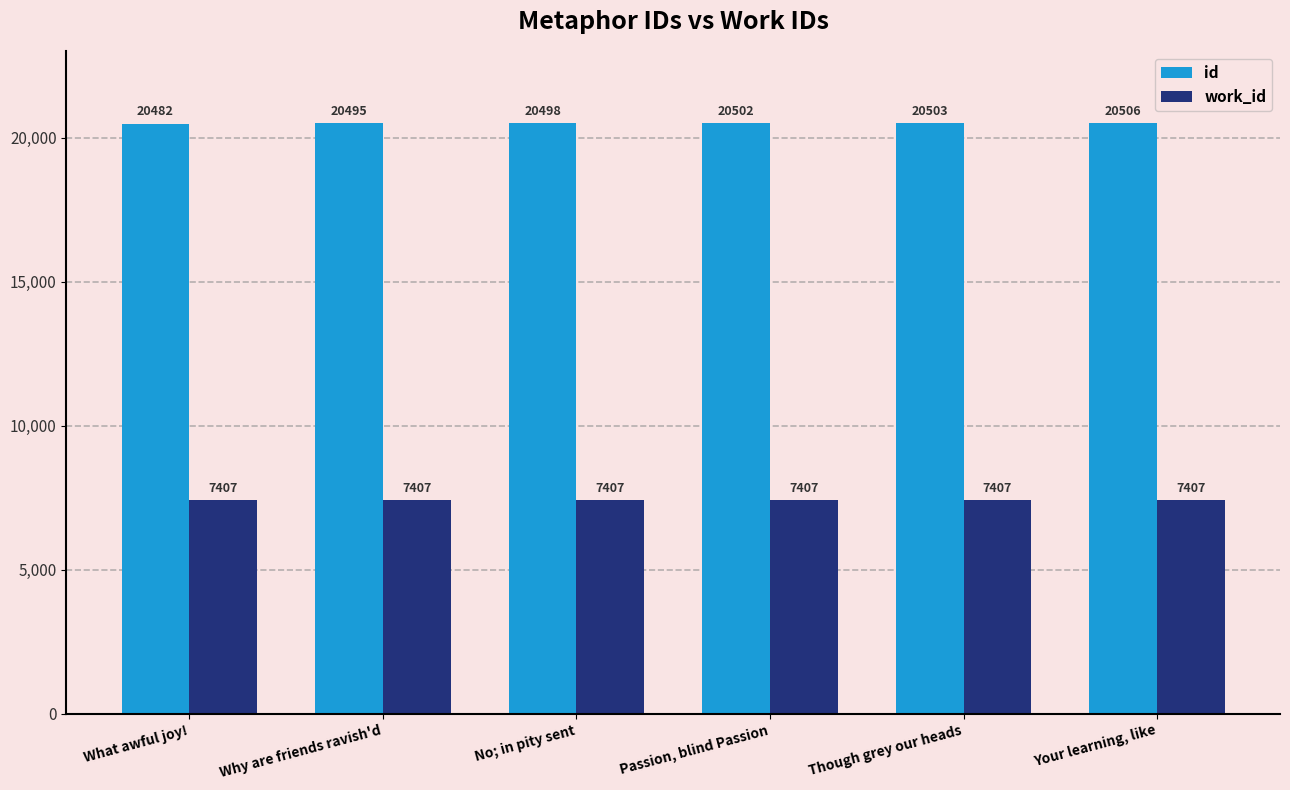

List the series in order of their peak value, highest first.

id, work_id